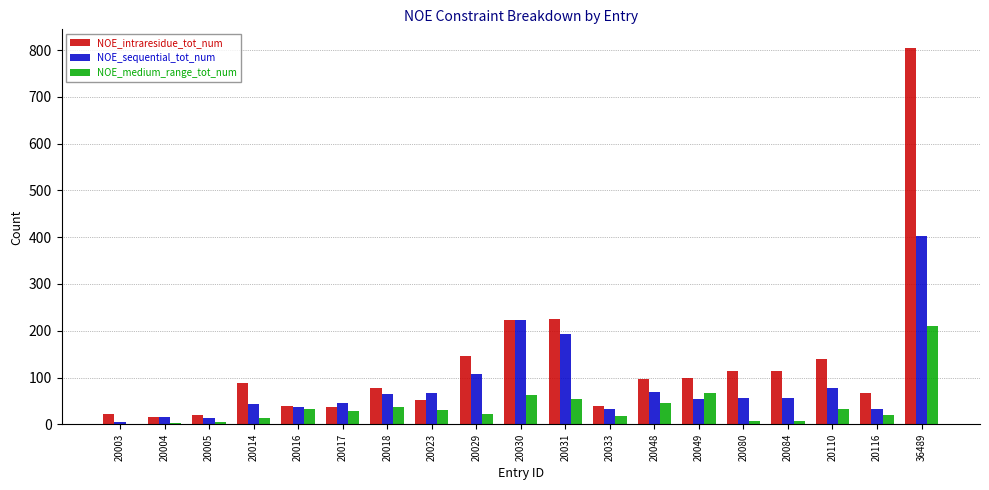

Which series changed the most between 20023 and 20029?

NOE_intraresidue_tot_num